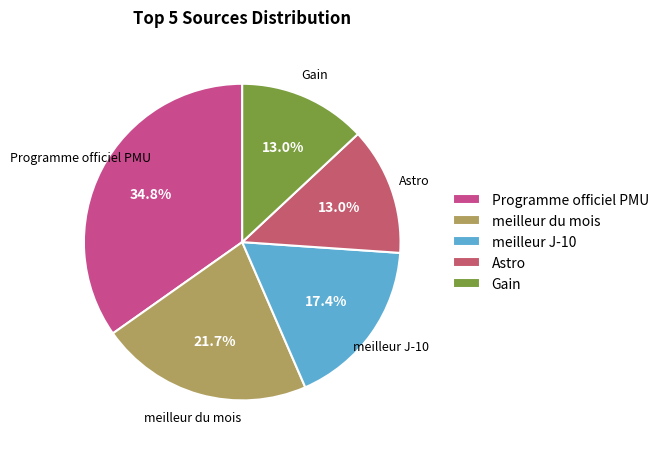

Is the sum of meilleur du mois and meilleur J-10 greater than half?

No